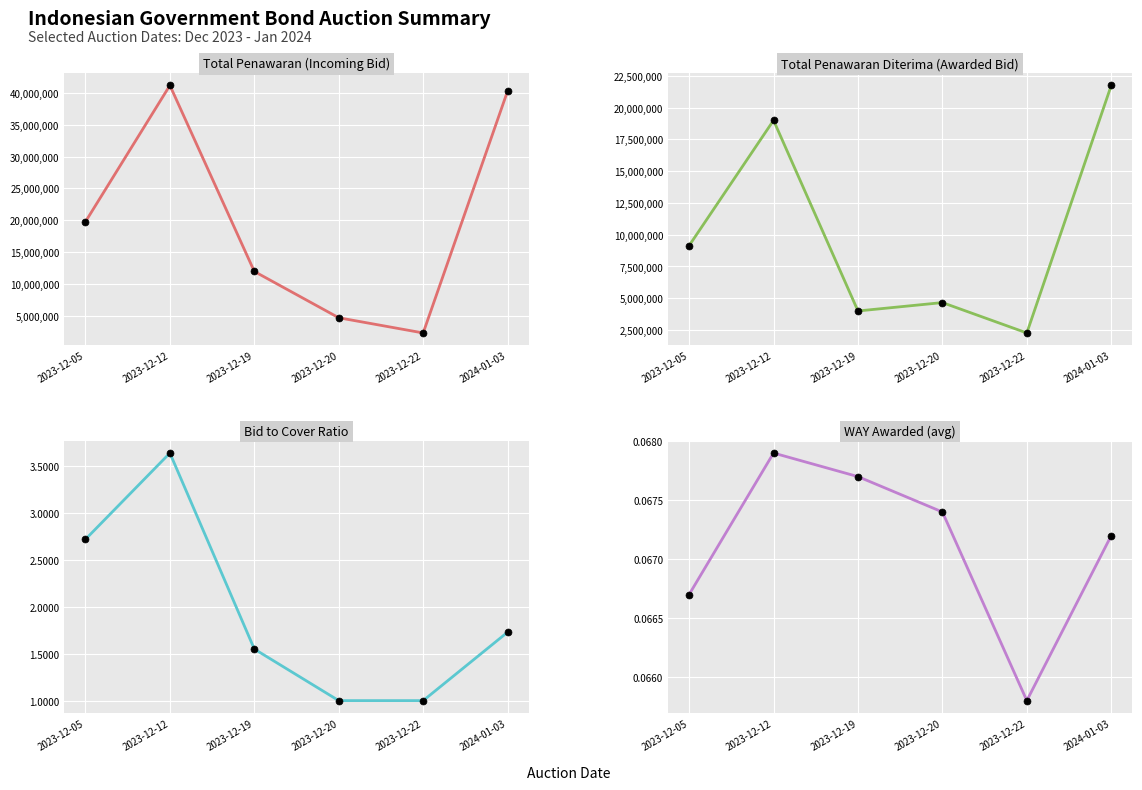

What are all the series names shown in the legend?

Total Penawaran (Incoming Bid), Total Penawaran Diterima (Awarded Bid), Bid to Cover Ratio (avg), WAY Awarded (avg)